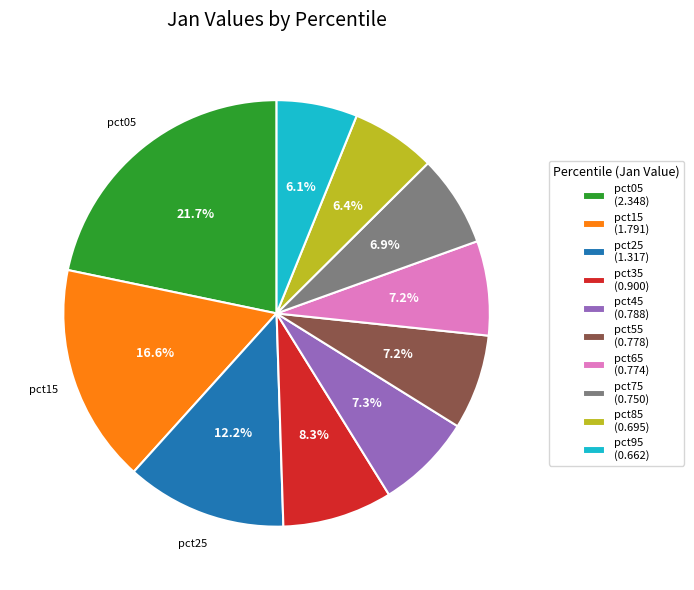

Is there any slice that represents more than half of the pie?

No